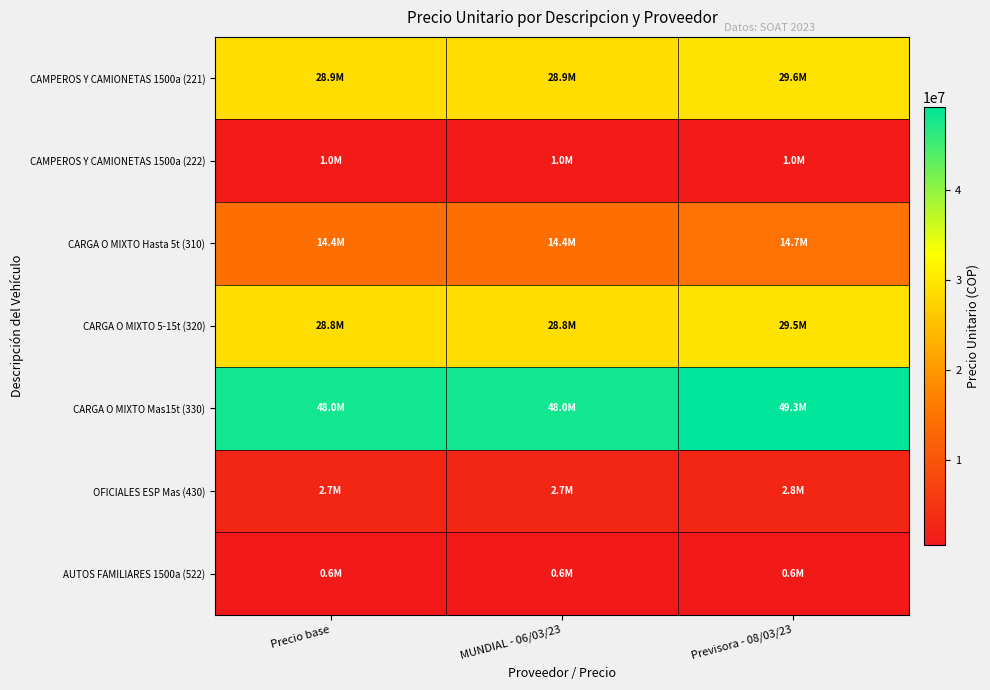

What is the maximum value shown in the chart?

49298700